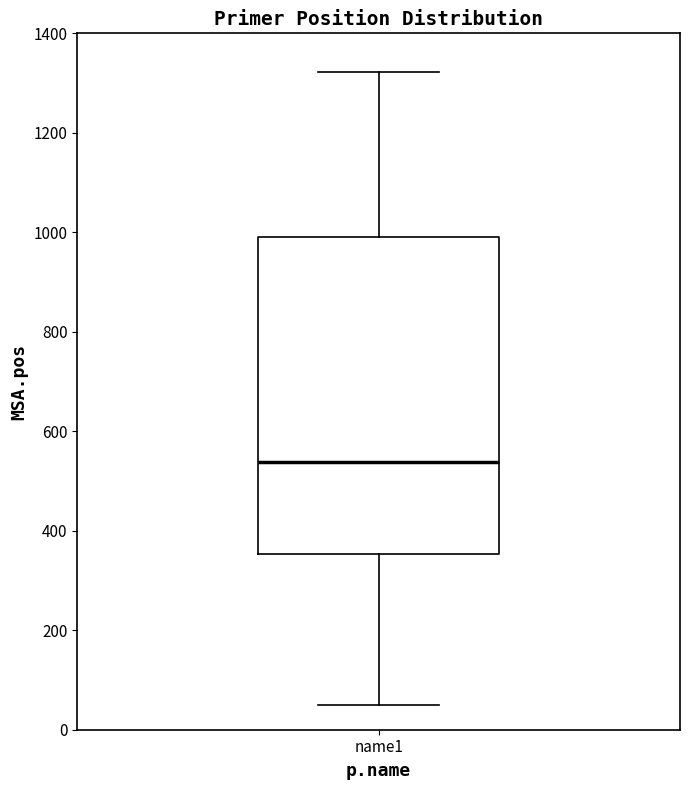

Where does the upper whisker of the box for name1 end on the y-axis? The values are not printed on the chart, so give them approximately, as read against the axis.

1320